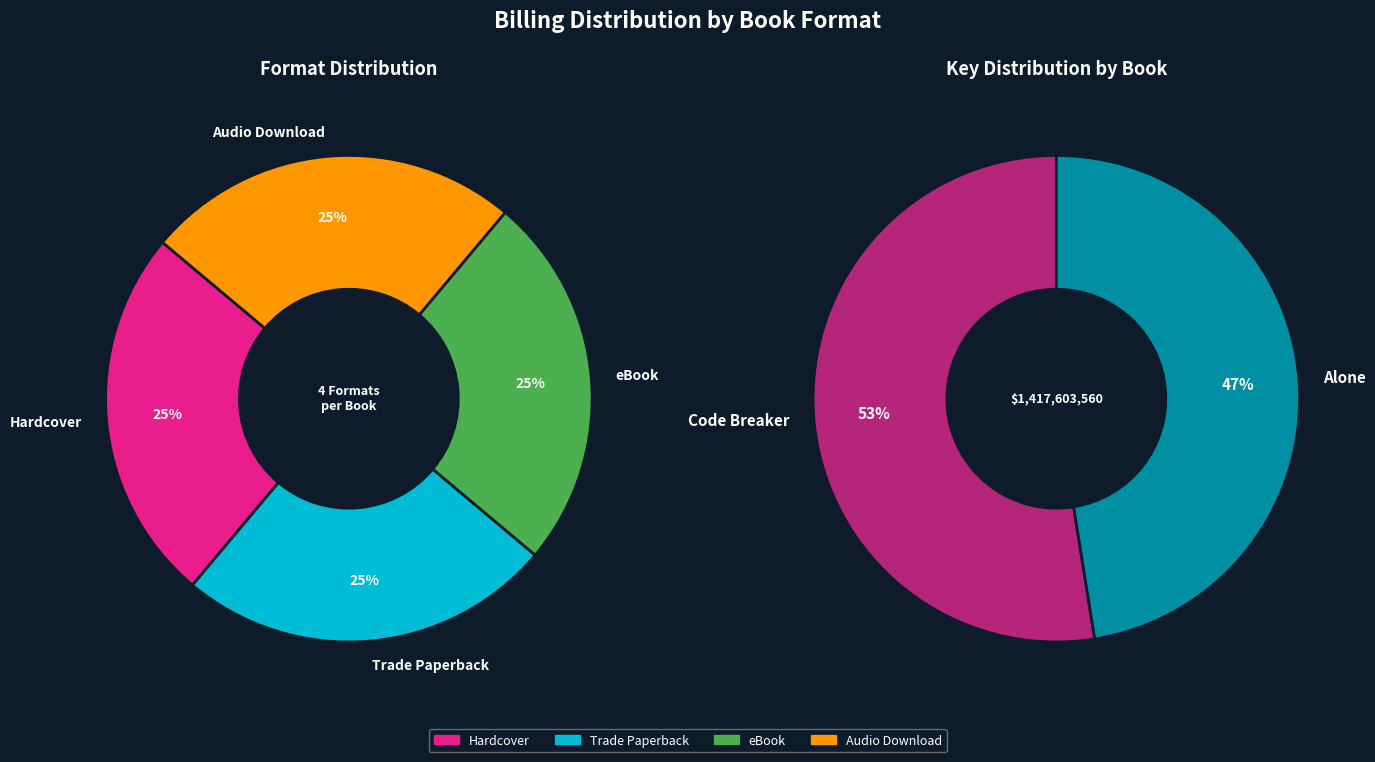

Which slice is the largest?

Code Breaker